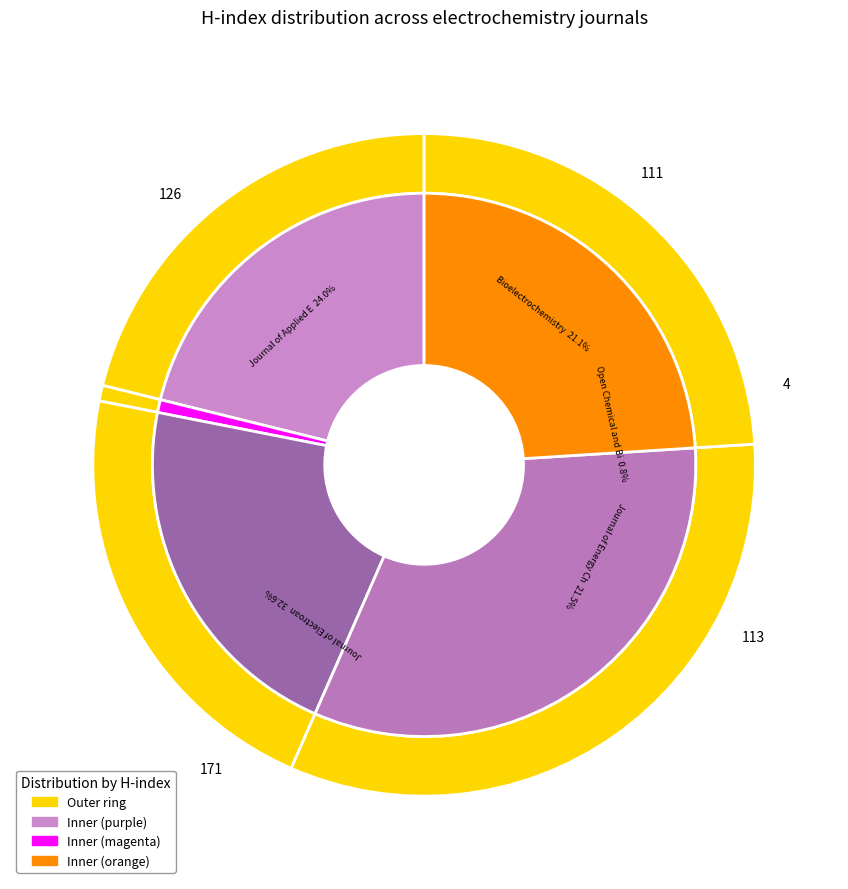

Does Open Chemical and Biomedical Methods Journal represent more than half of the total?

No